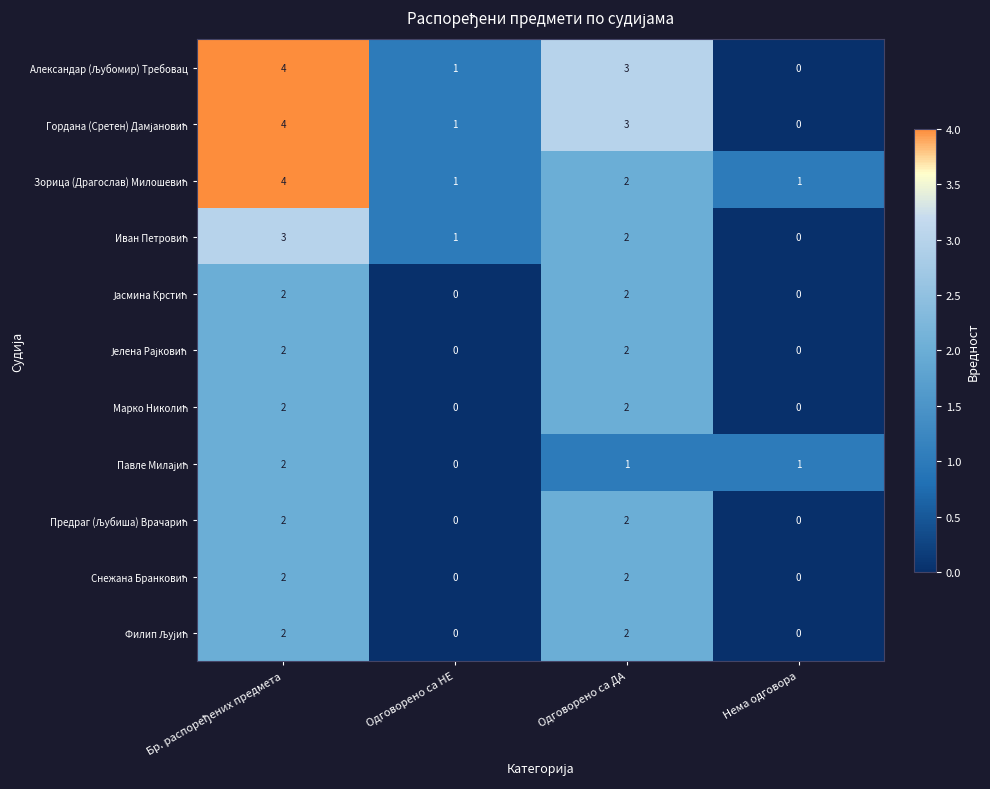

What is the total value across all series at Одговорено са ДА?

23